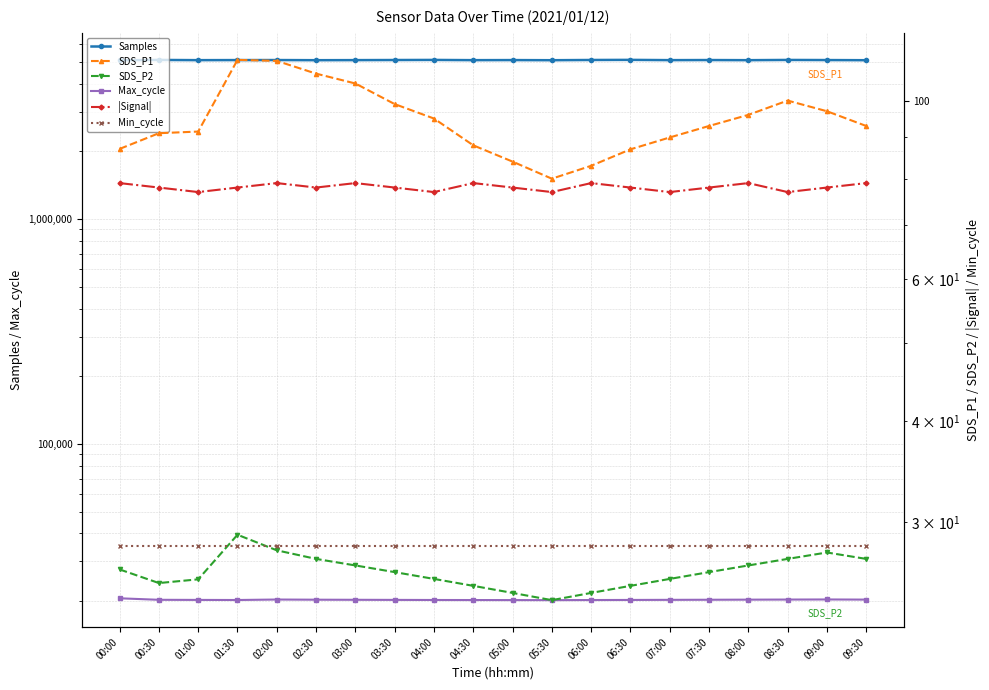

At 09:30, list the series in order from largest to smallest.

Samples, Max_cycle, SDS_P1, |Signal|, Min_cycle, SDS_P2